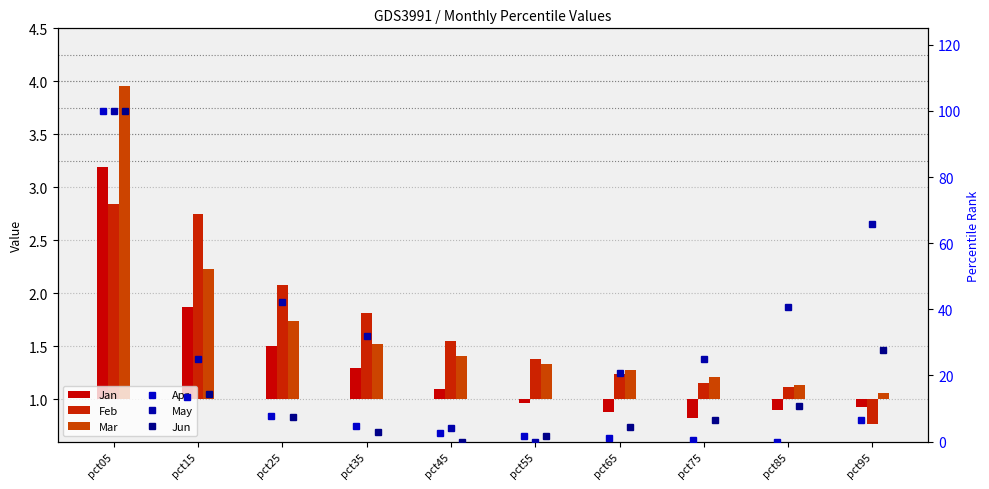

What is the sum of all Jun values?

176.0